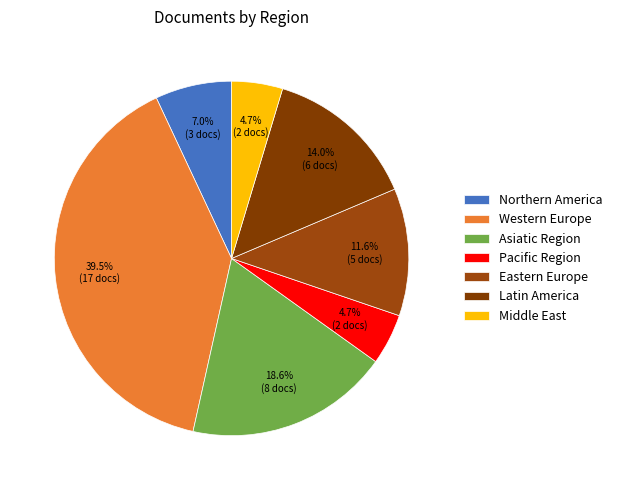

Does any single category account for the majority?

No